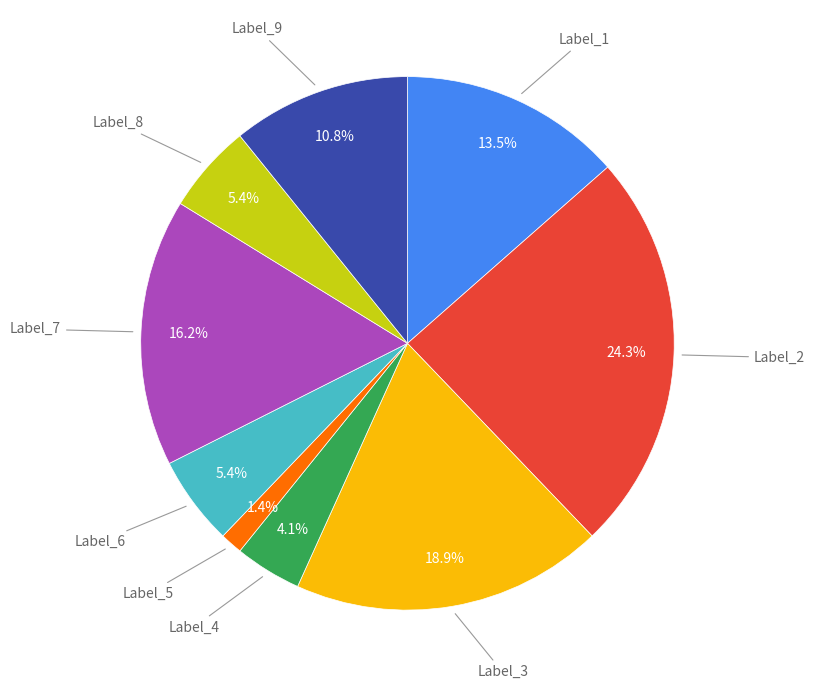

Do Label_8 and Label_6 together represent more than half of the pie?

No